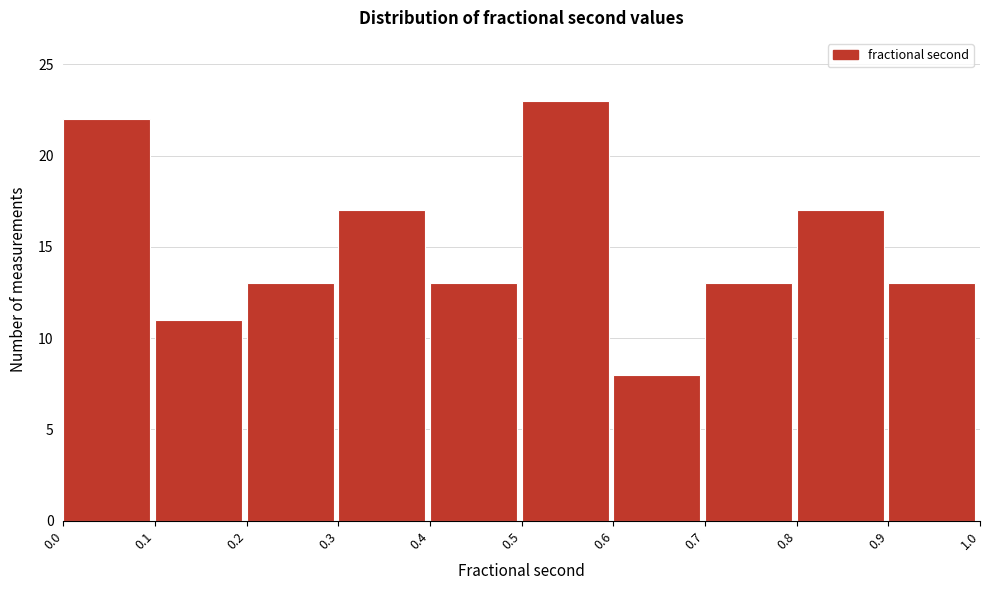

Which range on the x-axis has the tallest bar?

0.5 to 0.6